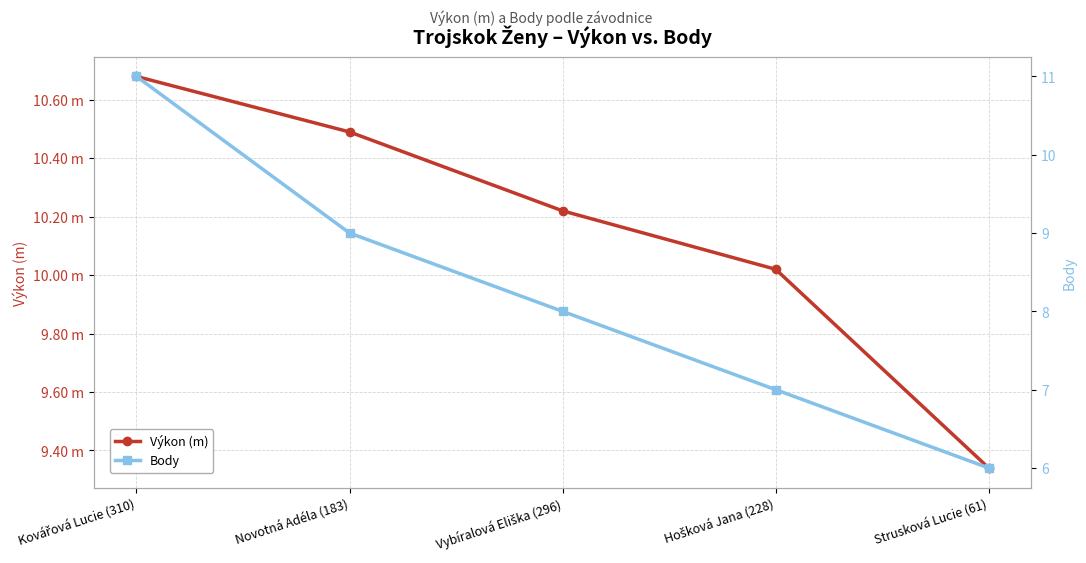

What is the sum of the Výkon (m) values at Kovářová Lucie (310) and Vybíralová Eliška (296)?

20.9